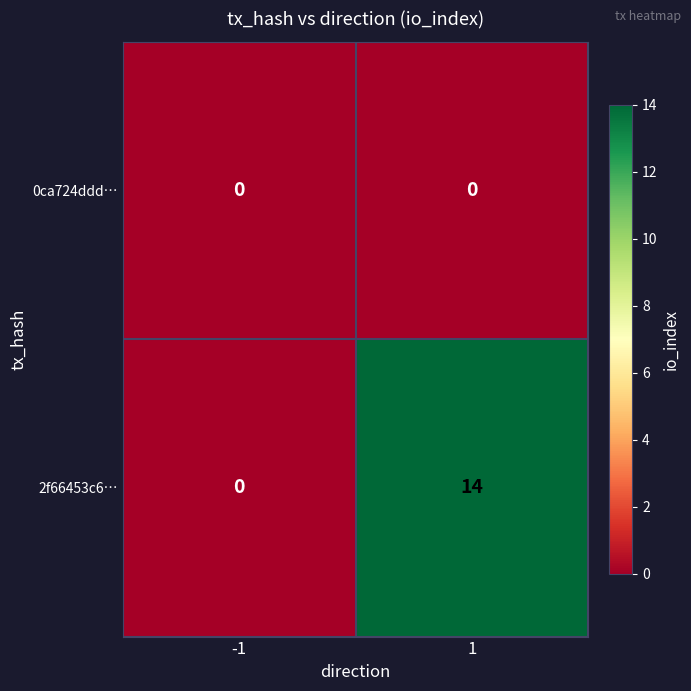

At how many categories does at least one series exceed 9?

1